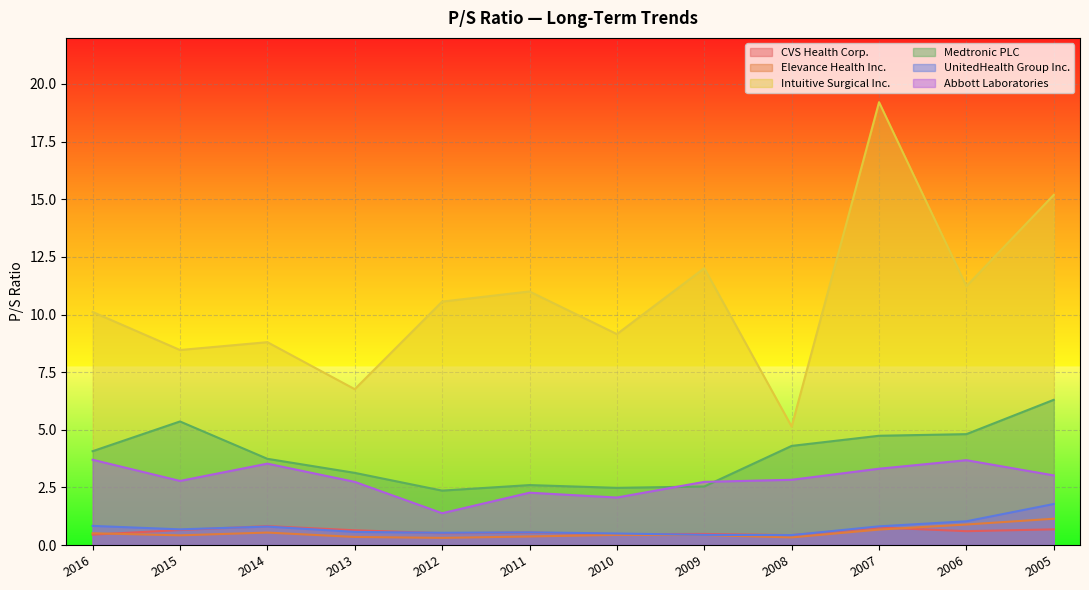

At which category does the chart reach its peak across all series?

2007